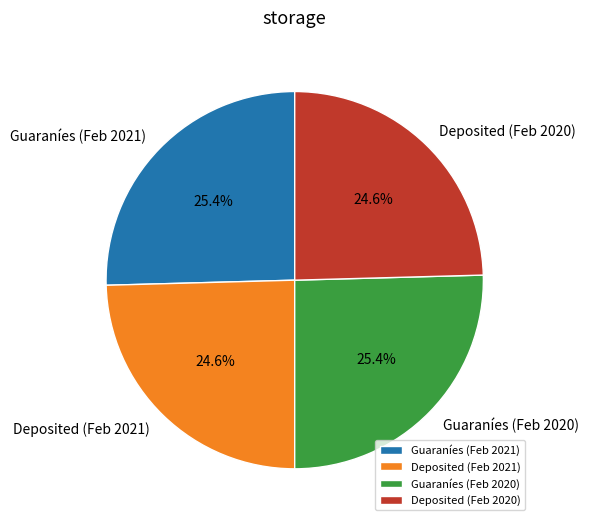

What portion of the pie excludes Guaraníes (Feb 2021)?

74.6%